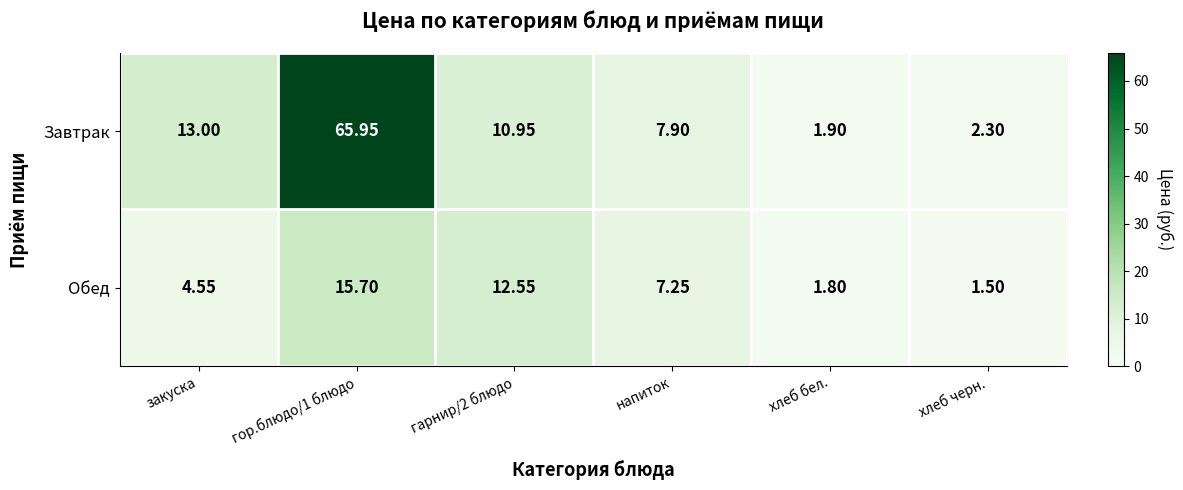

What is the minimum value shown in the chart?

1.5